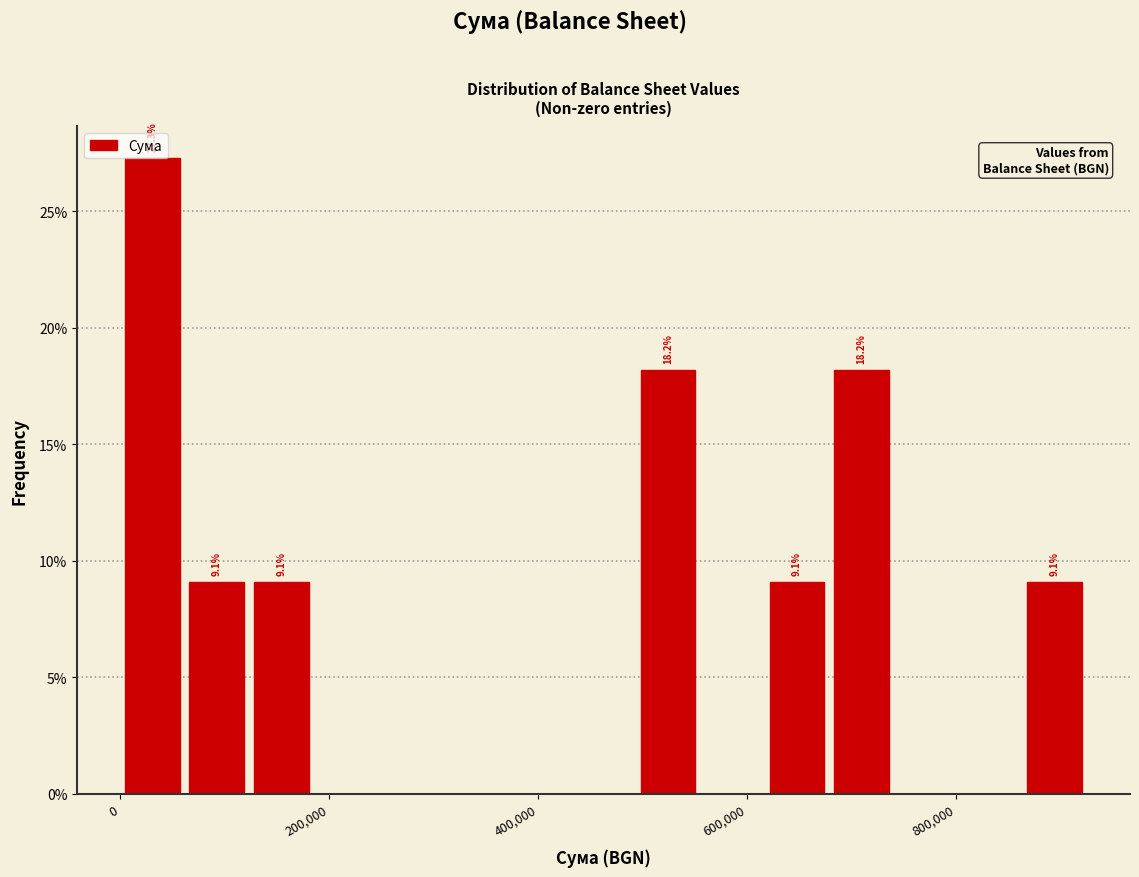

Read against the x-axis, roughly where is the centre of the tallest bar?

40000